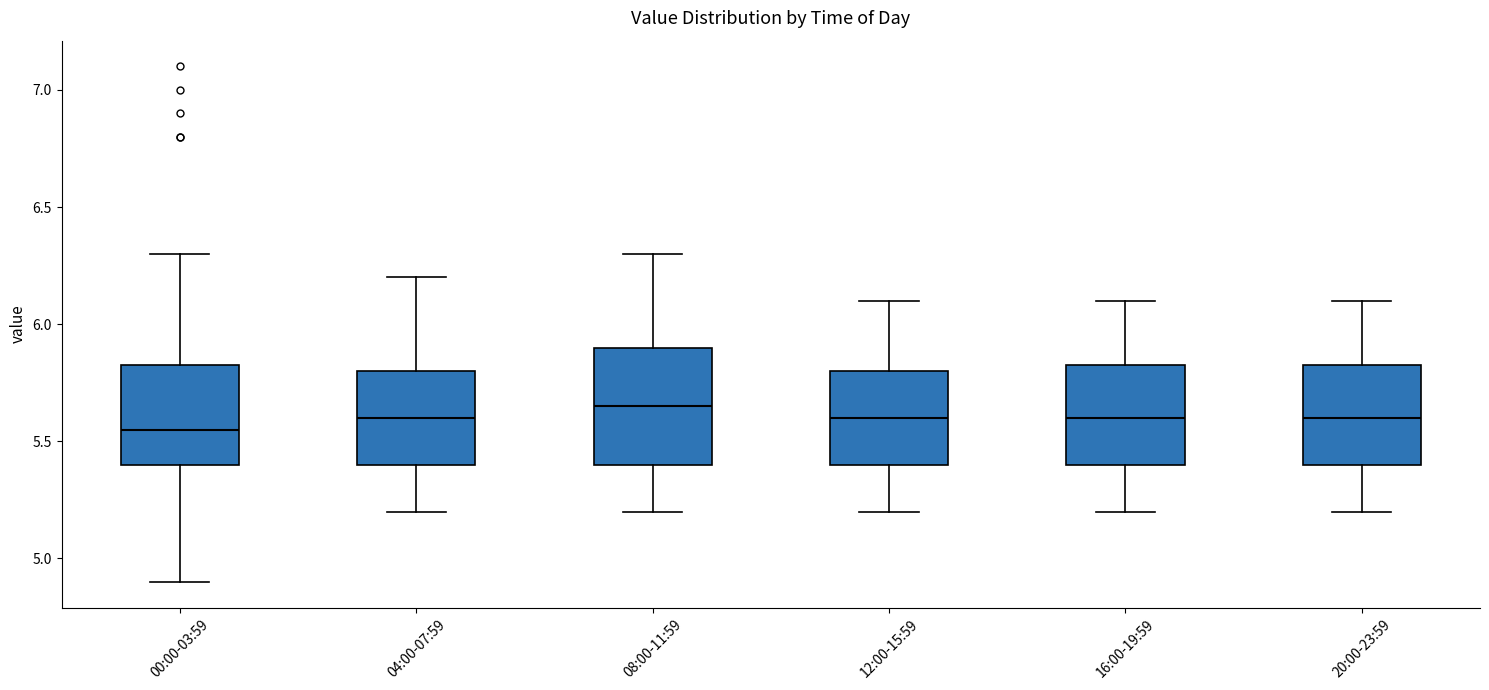

Reading left to right, transcribe this box plot: for each box, give where its median line is, the range the box spans, and where its two whiskers end, as read against the y-axis. The values are not printed on the chart, so give them approximately, as read against the axis.

00:00-03:59: median 5.55, box 5.40 to 5.85, whiskers 4.90 to 6.30
04:00-07:59: median 5.60, box 5.40 to 5.80, whiskers 5.20 to 6.20
08:00-11:59: median 5.65, box 5.40 to 5.90, whiskers 5.20 to 6.30
12:00-15:59: median 5.60, box 5.40 to 5.80, whiskers 5.20 to 6.10
16:00-19:59: median 5.60, box 5.40 to 5.85, whiskers 5.20 to 6.10
20:00-23:59: median 5.60, box 5.40 to 5.85, whiskers 5.20 to 6.10